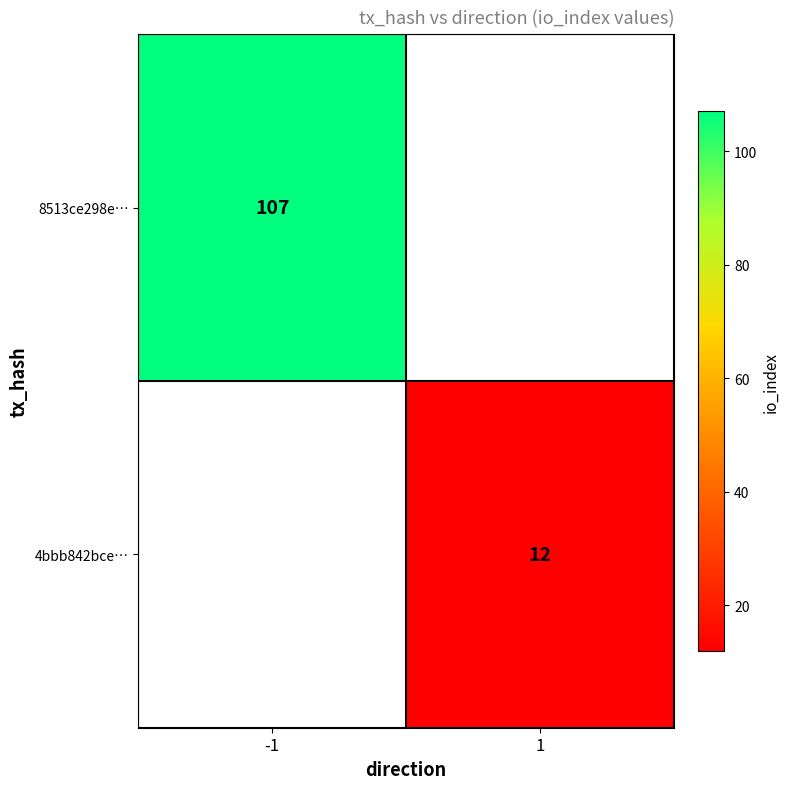

The 8513ce298e… series shows 175 at -1. True or false?

False